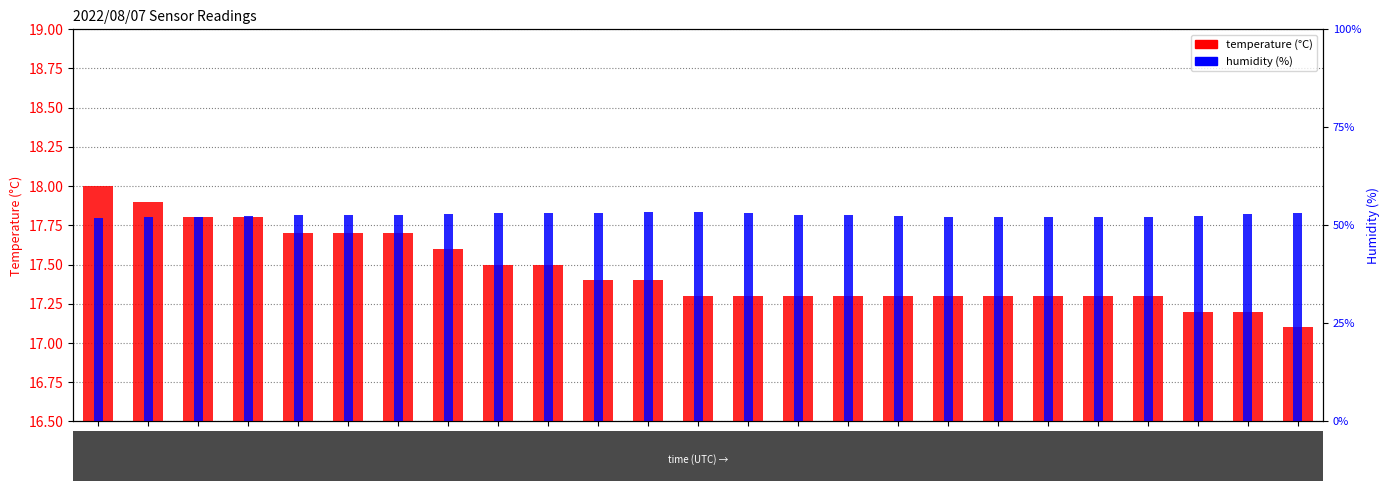

How many series are shown in this chart?

2